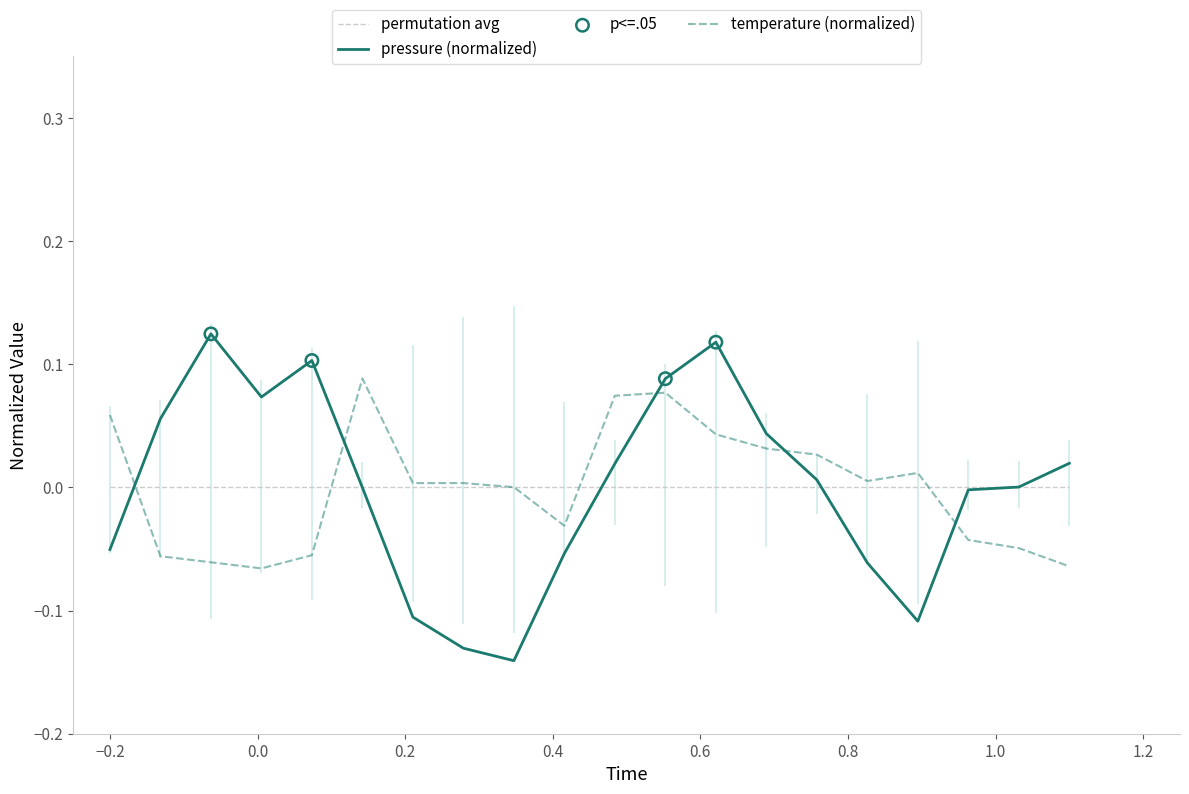

List the series in order of their peak value, highest first.

pressure (normalized), temperature (normalized), permutation avg